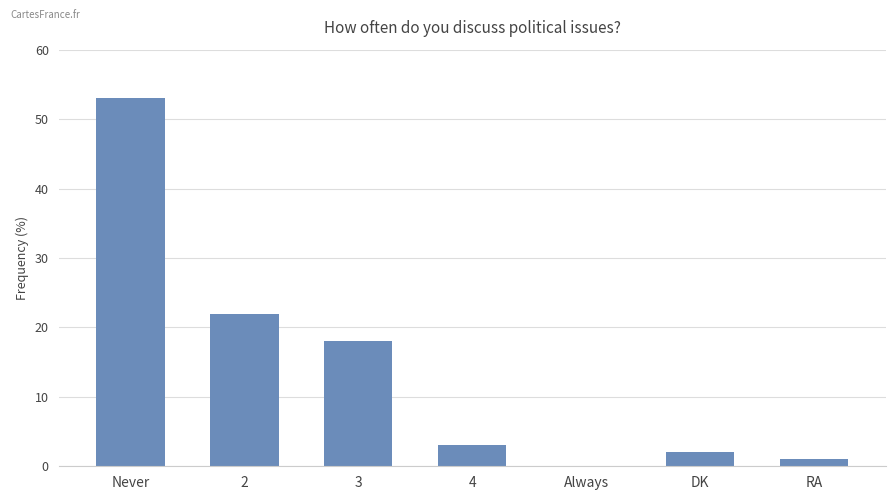

What is the sum of the values at Always and Never?

53